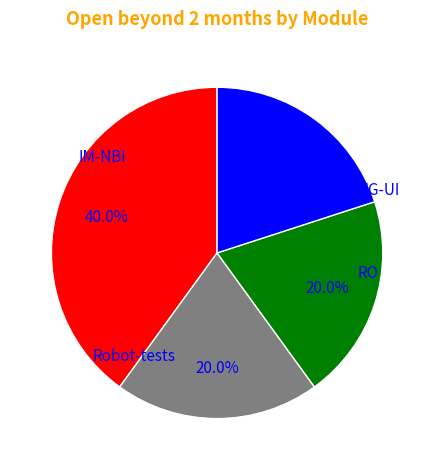

Is there any slice that represents more than half of the pie?

No